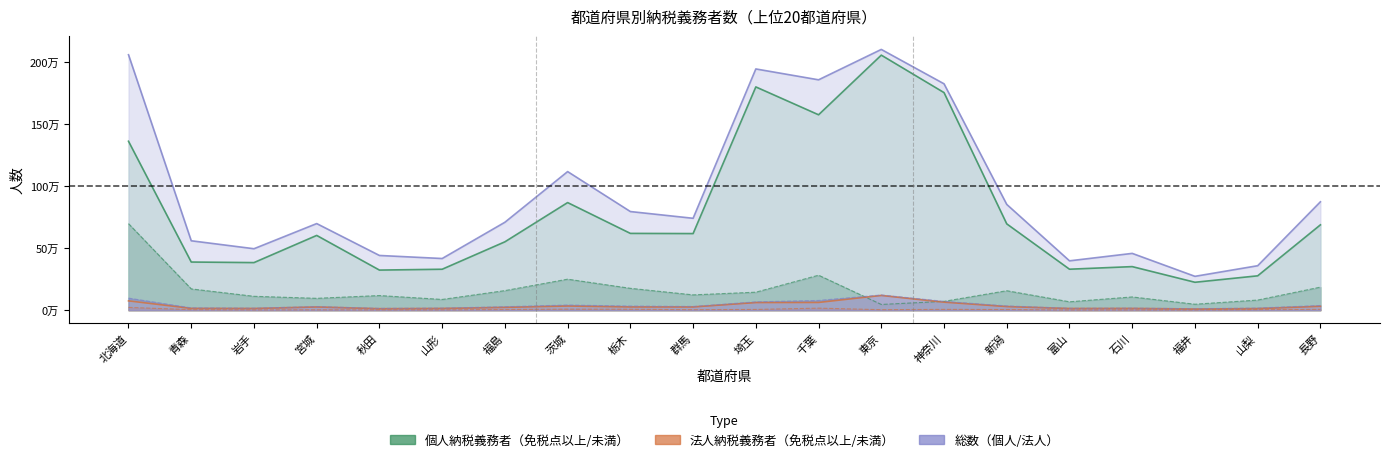

List the labels in order of 法人（法定免税点以上） value, smallest first.

福井, 秋田, 山梨, 富山, 岩手, 山形, 石川, 青森, 福島, 栃木, 群馬, 宮城, 新潟, 長野, 茨城, 埼玉, 千葉, 神奈川, 北海道, 東京